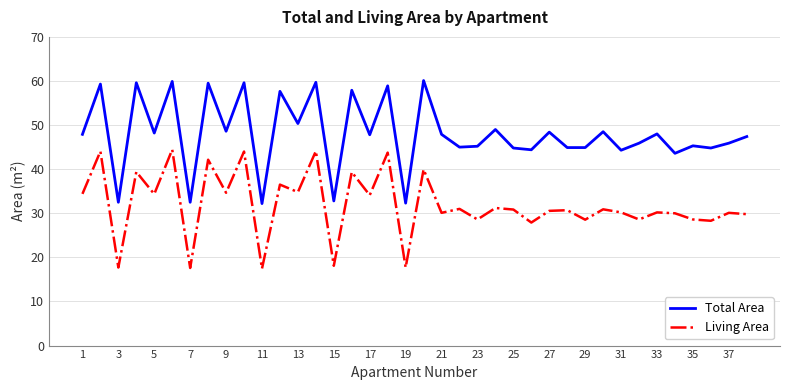

True or false: Total Area and Living Area cross at least once.

False